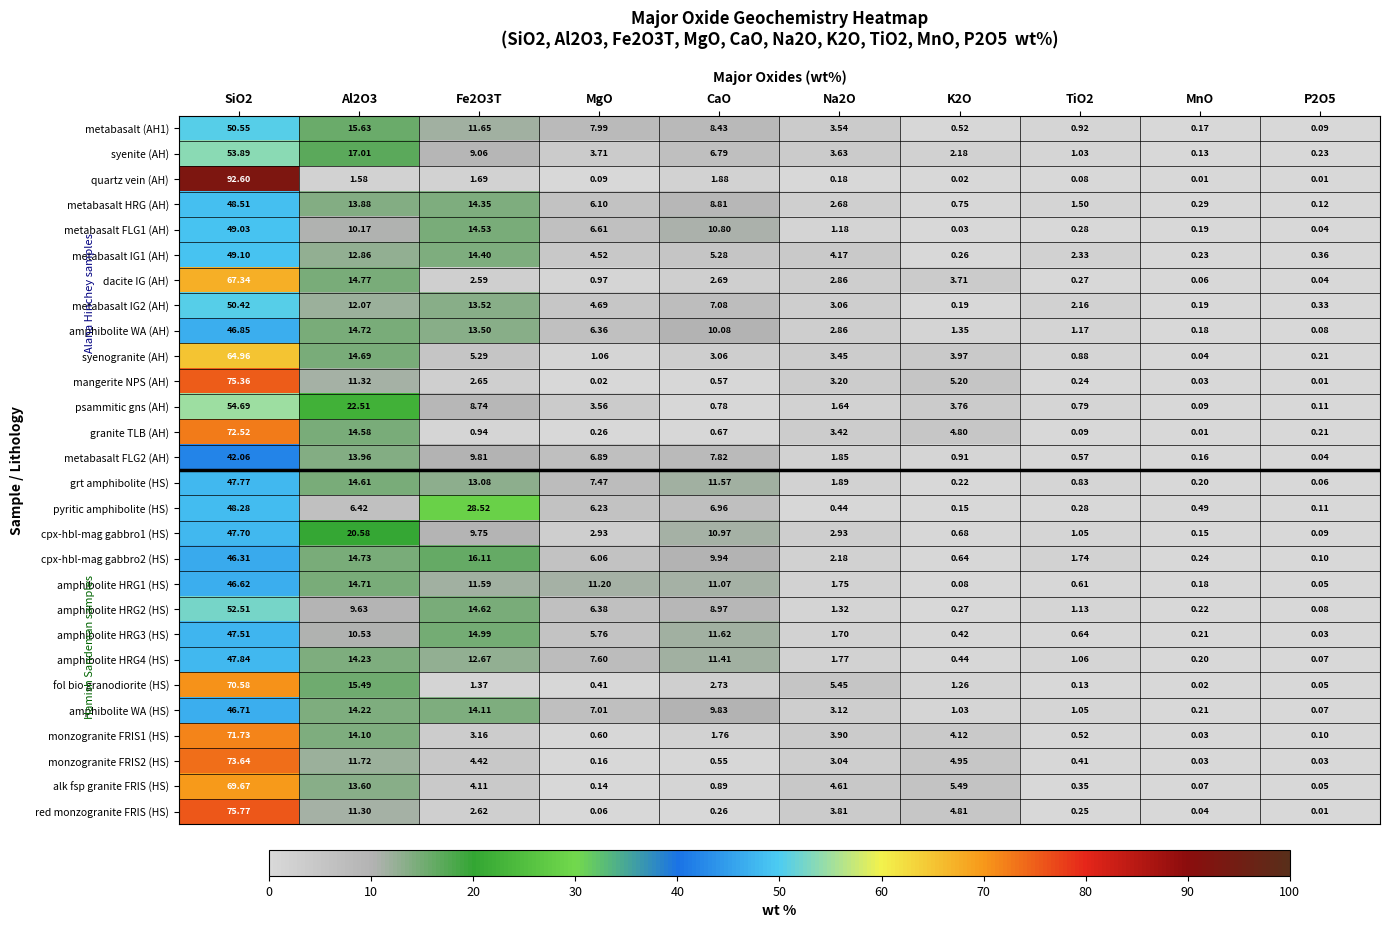

List the series in order of their peak value, lowest first.

metabasalt FLG2 (AH), cpx-hbl-mag gabbro2 (HS), amphibolite HRG1 (HS), amphibolite WA (HS), amphibolite WA (AH), amphibolite HRG3 (HS), cpx-hbl-mag gabbro1 (HS), grt amphibolite (HS), amphibolite HRG4 (HS), pyritic amphibolite (HS), metabasalt HRG (AH), metabasalt FLG1 (AH), metabasalt IG1 (AH), metabasalt IG2 (AH), metabasalt (AH1), amphibolite HRG2 (HS), syenite (AH), psammitic gns (AH), syenogranite (AH), dacite IG (AH), alk fsp granite FRIS (HS), fol bio granodiorite (HS), monzogranite FRIS1 (HS), granite TLB (AH), monzogranite FRIS2 (HS), mangerite NPS (AH), red monzogranite FRIS (HS), quartz vein (AH)